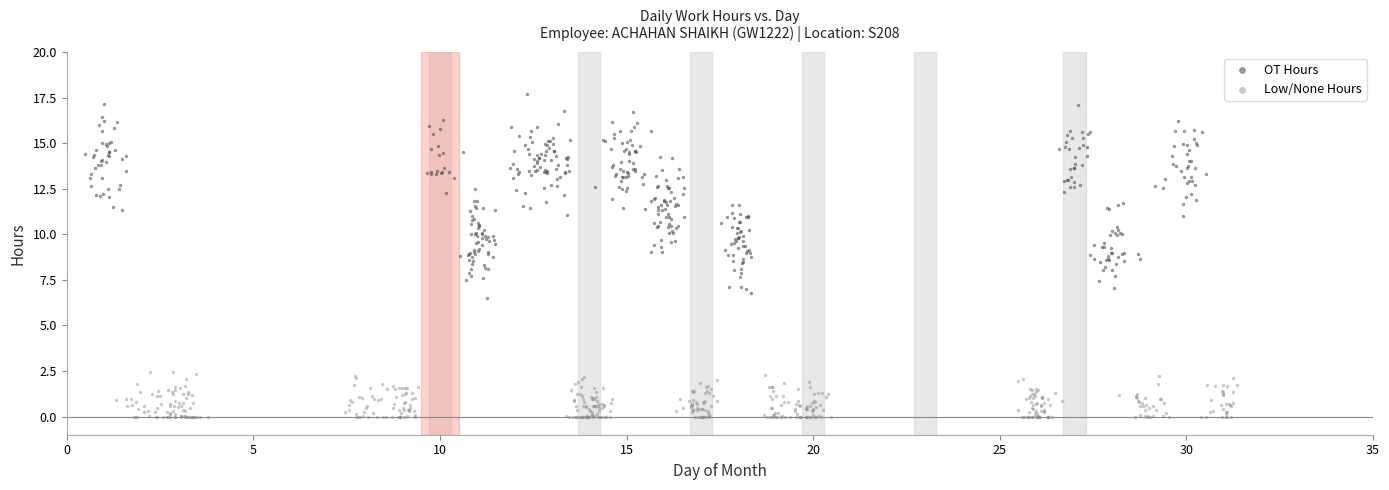

Which series contains the lowest Y value?

Low/None Hours